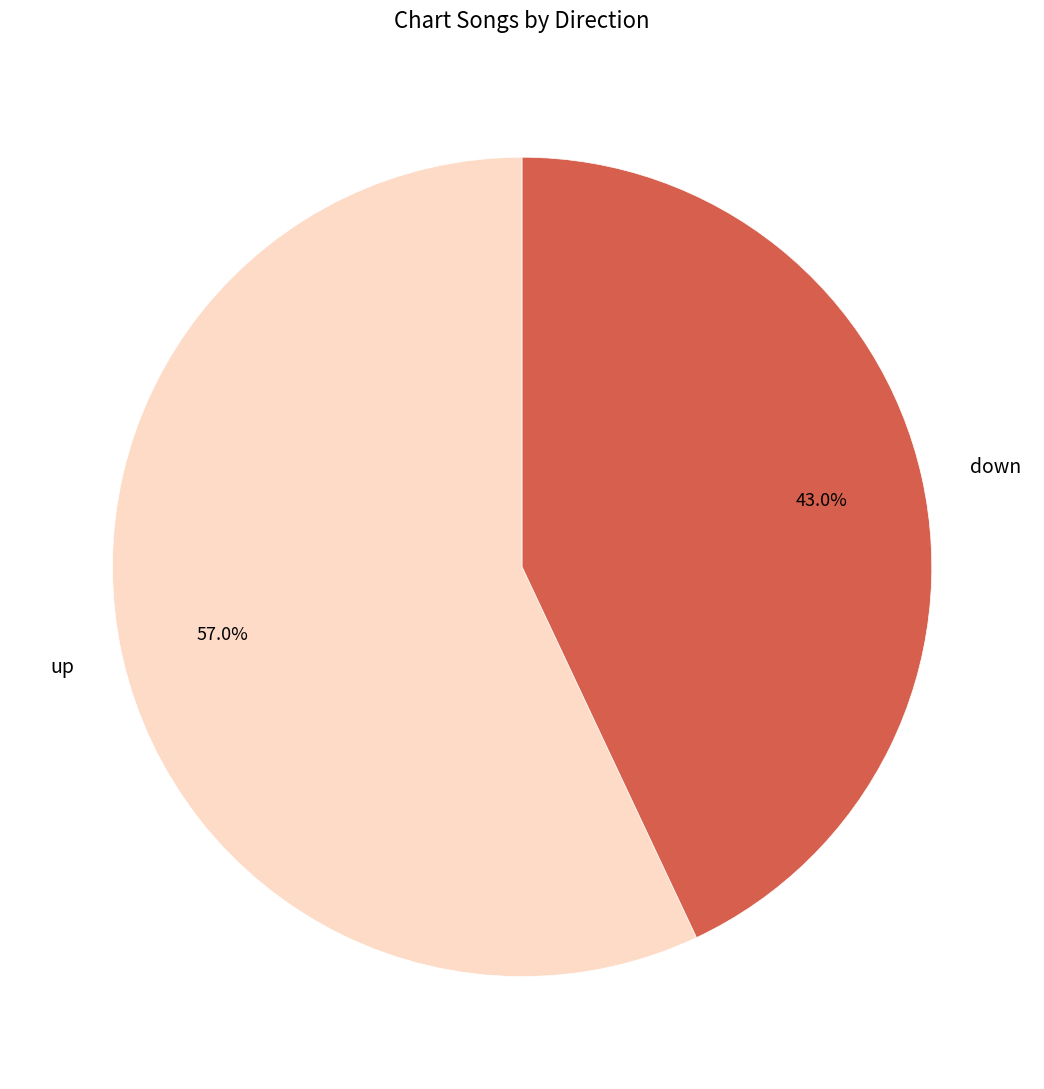

How many slices are in this pie chart?

2